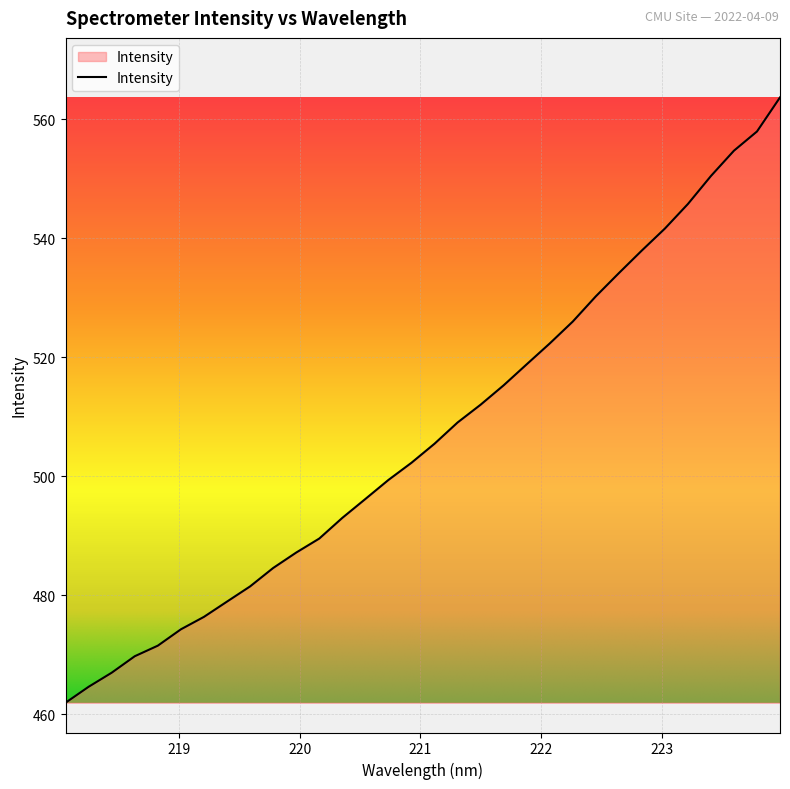

What is the minimum value shown in the chart?

462.0